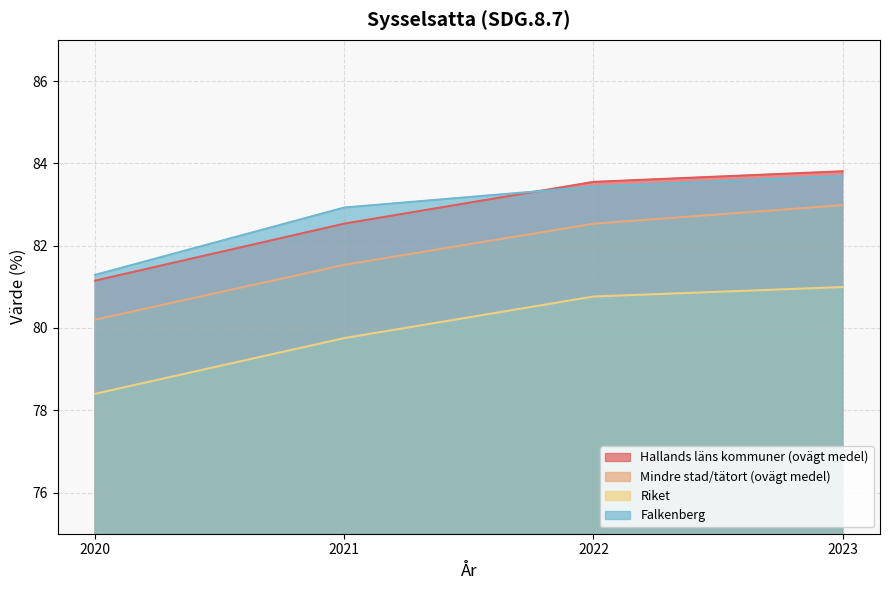

What is the maximum value shown in the chart?

83.8